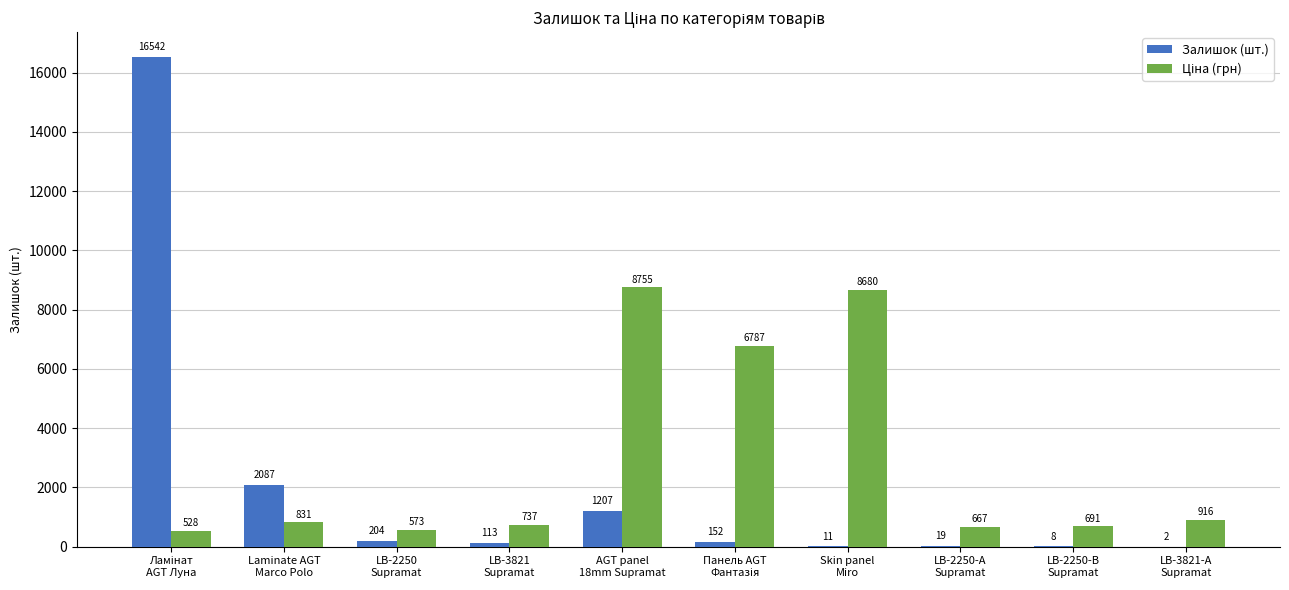

What is the maximum value shown in the chart?

16542